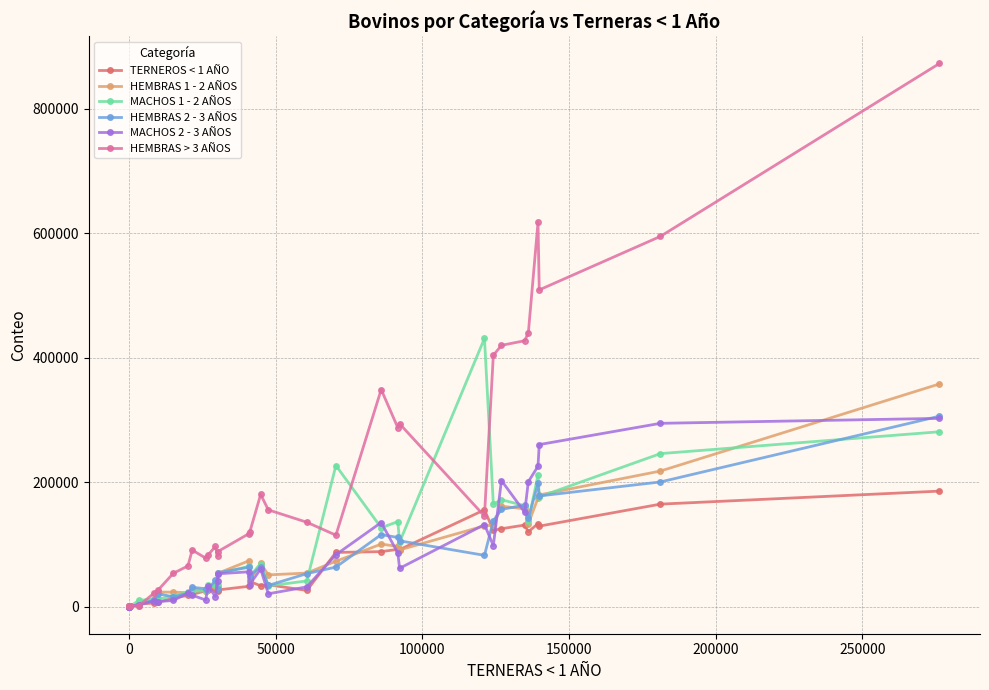

Which series has the largest range (max minus min)?

HEMBRAS > 3 AÑOS